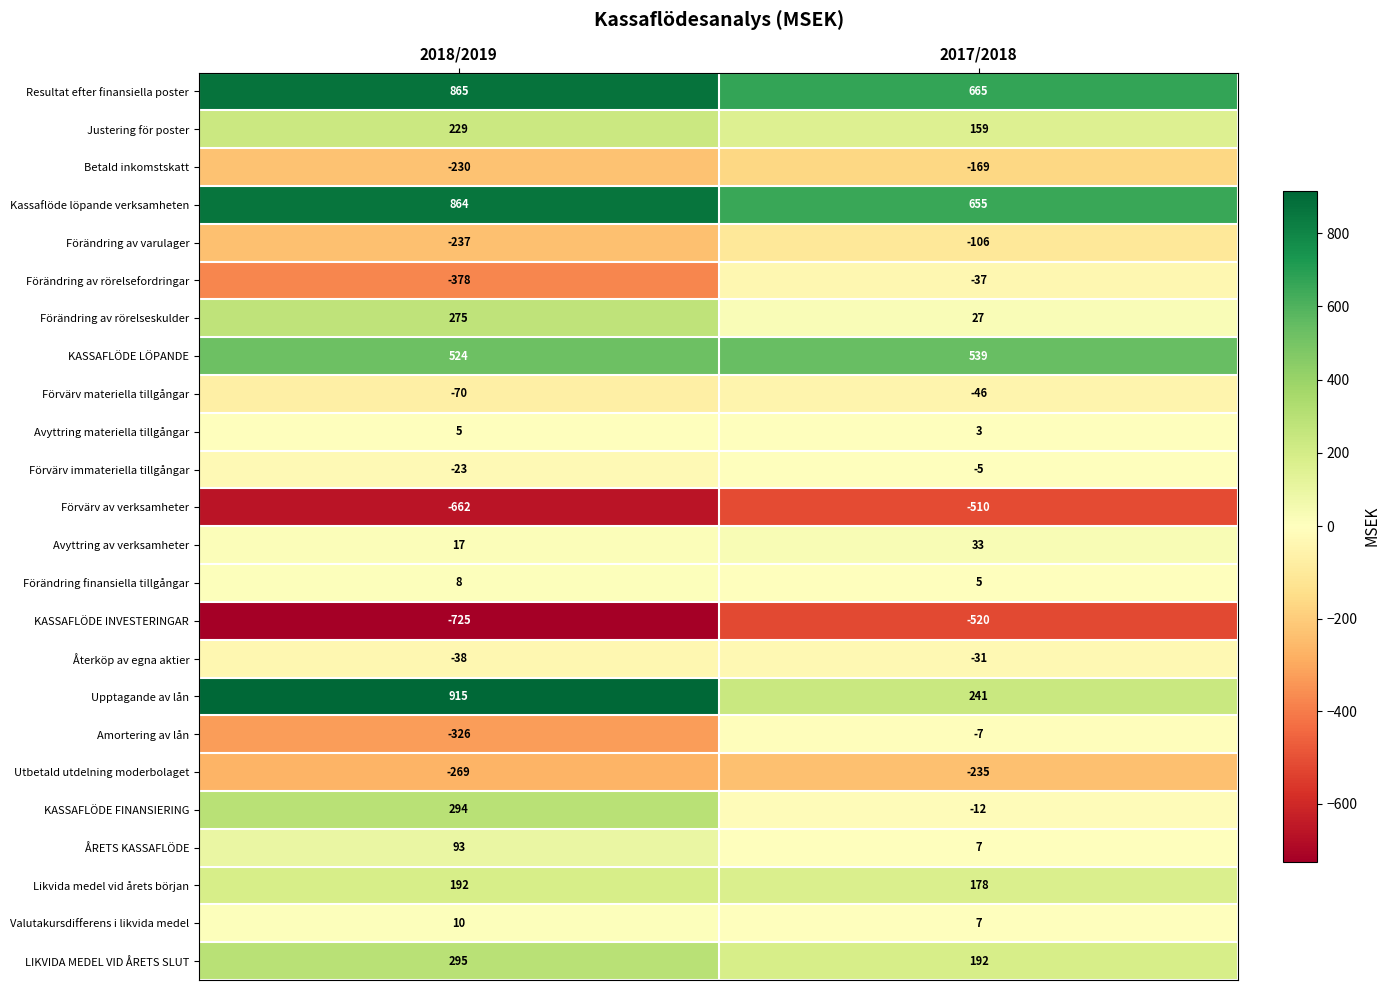

What is the difference between the Avyttring av verksamheter values at 2017/2018 and 2018/2019?

16